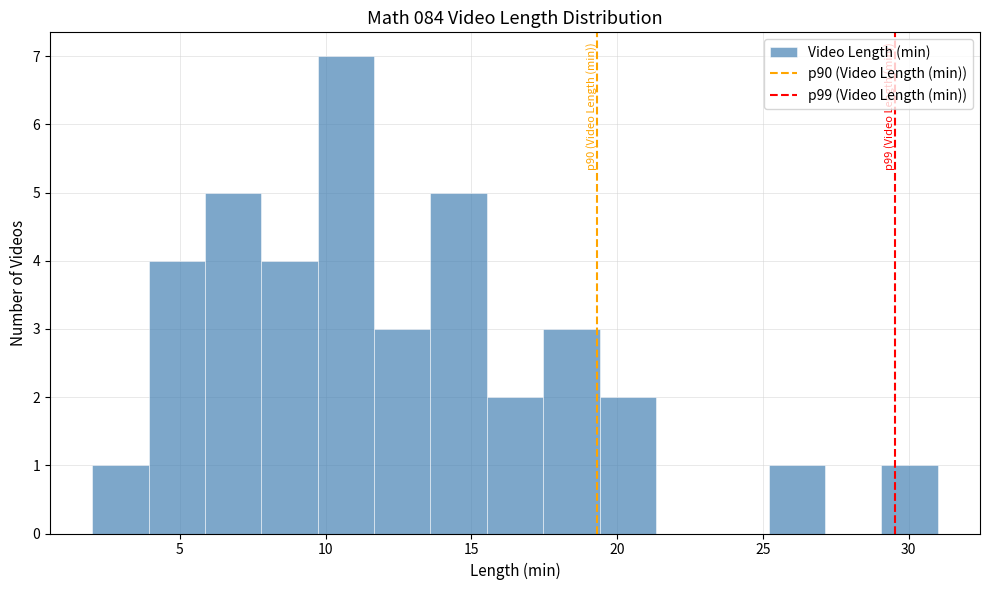

Around what value on the x-axis is the tallest bar? Give the approximate position of its centre, as read against the axis.

10.5